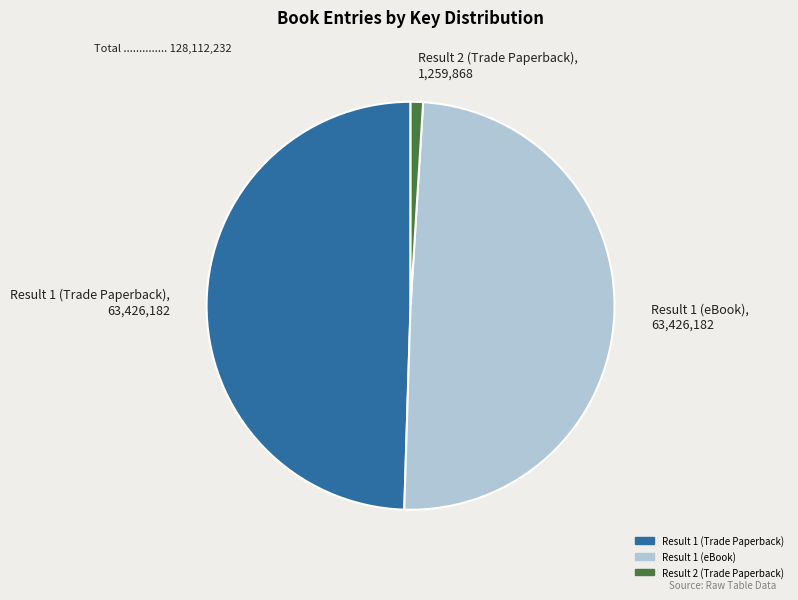

Is there any slice that represents more than half of the pie?

No